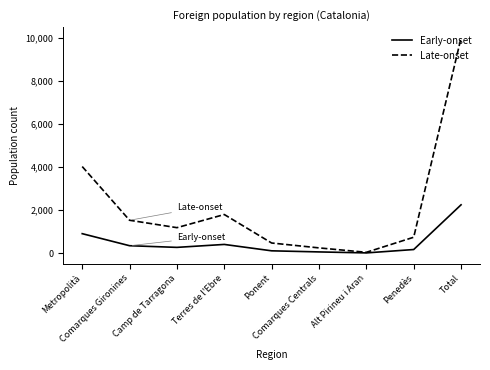

What is the spread (max minus min) of values at Alt Pirineu i Aran?

28